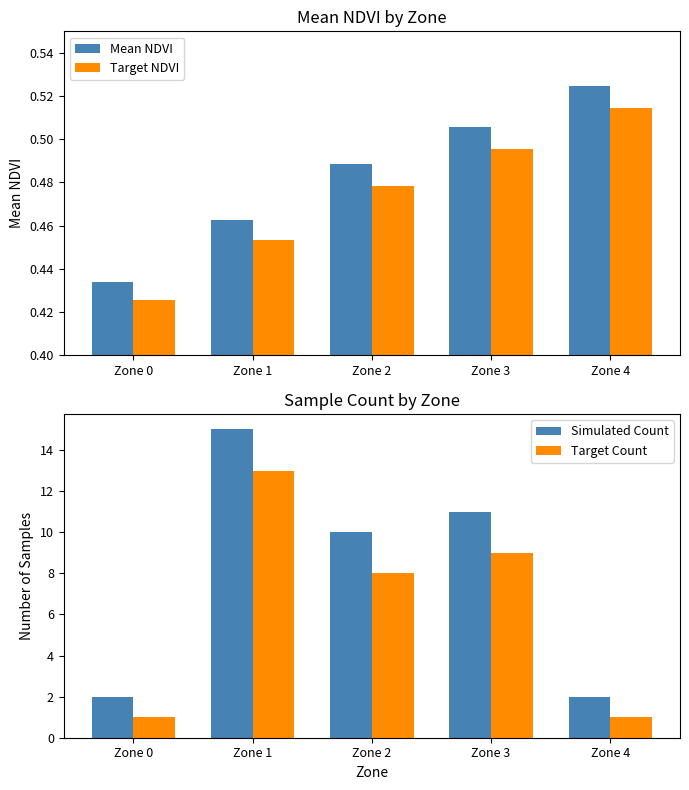

At how many categories does at least one series exceed 12?

1